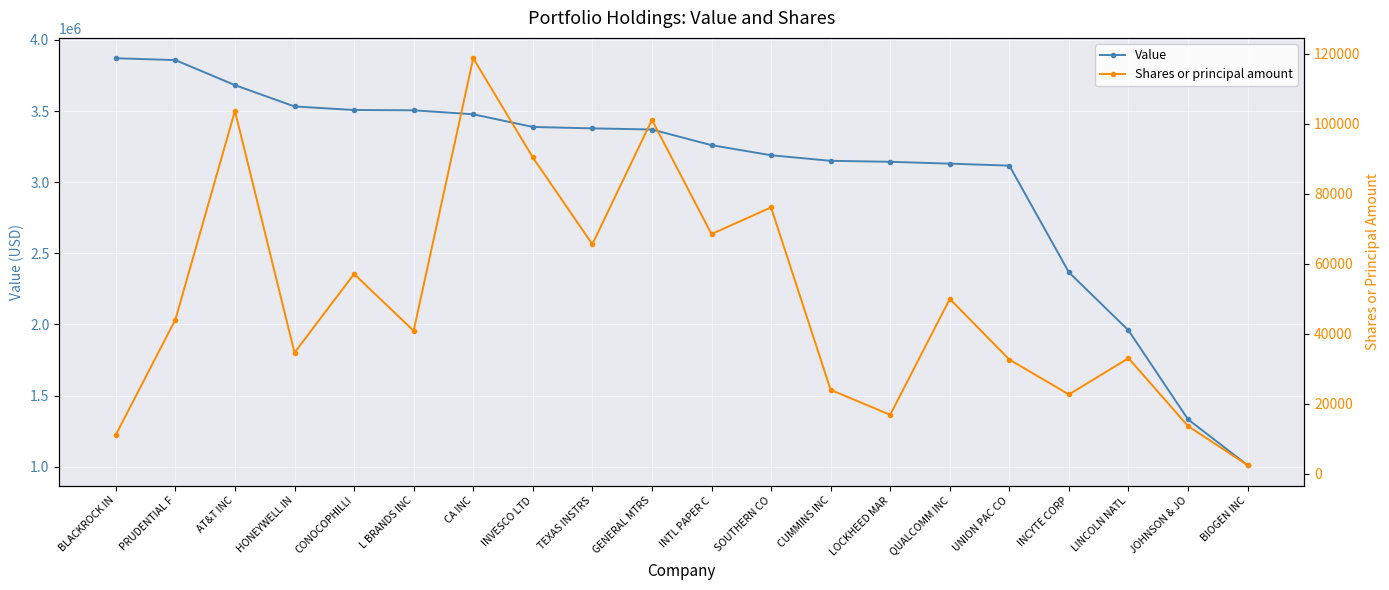

Which label corresponds to the smallest value in the chart?

BIOGEN INC